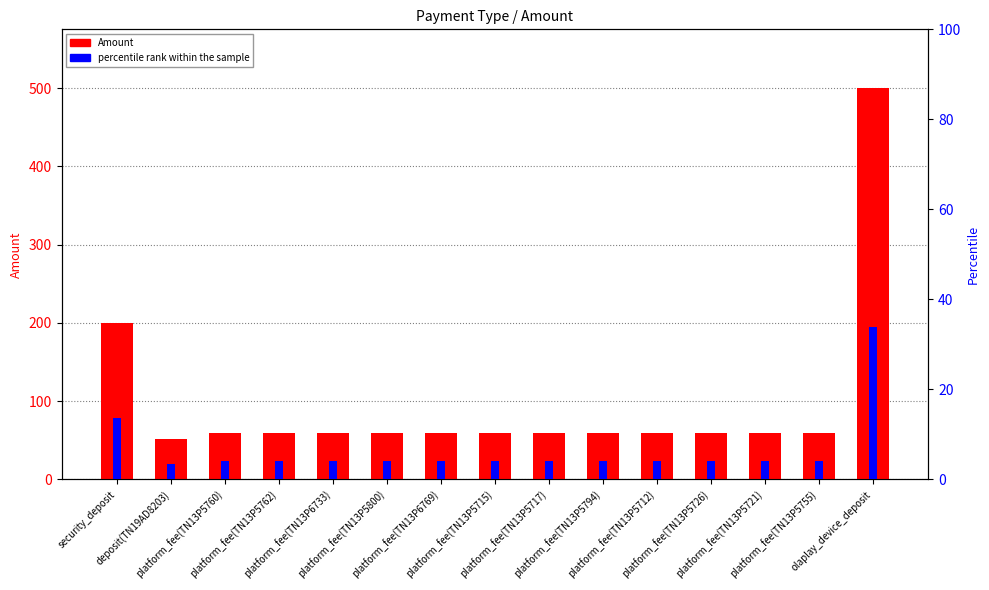

Reading right to left, what are all the values shown in this chart?

Amount: 500.0	60.0	60.0	60.0	60.0	60.0	60.0	60.0	60.0	60.0	60.0	60.0	60.0	52.2	200.0
percentile rank within the sample: 34.0	4.1	4.1	4.1	4.1	4.1	4.1	4.1	4.1	4.1	4.1	4.1	4.1	3.5	13.6